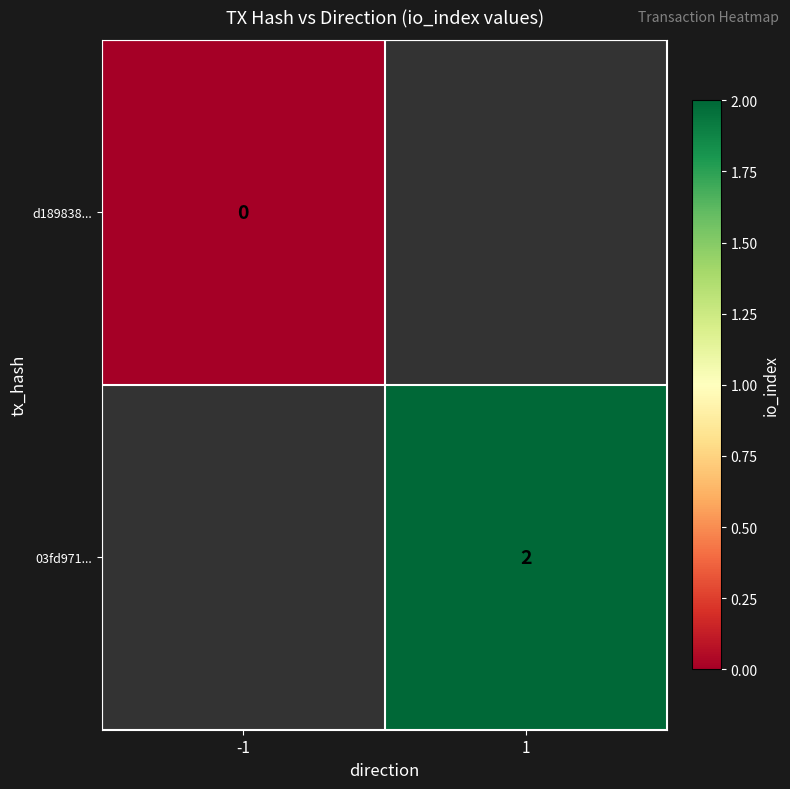

Is it true that 03fd971... equals 2 at 1?

True